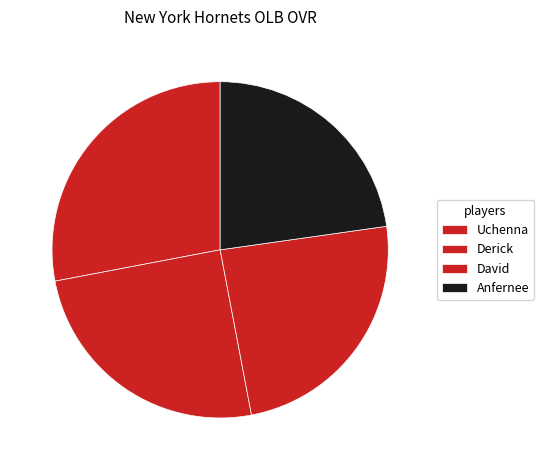

How many slices are in this pie chart?

4